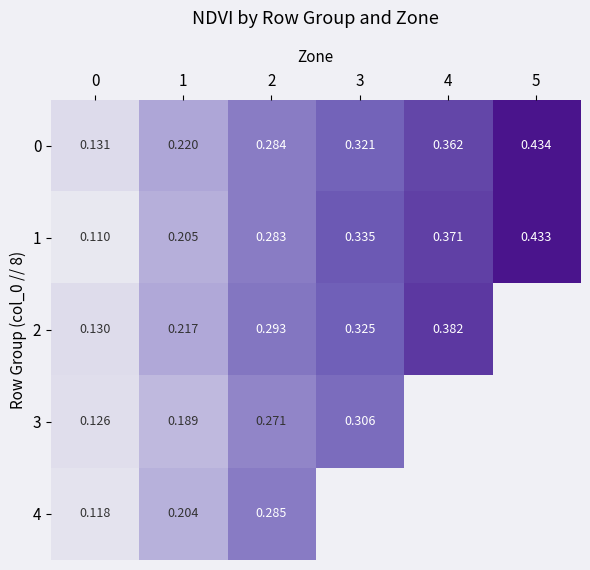

What is the minimum value shown in the chart?

0.1